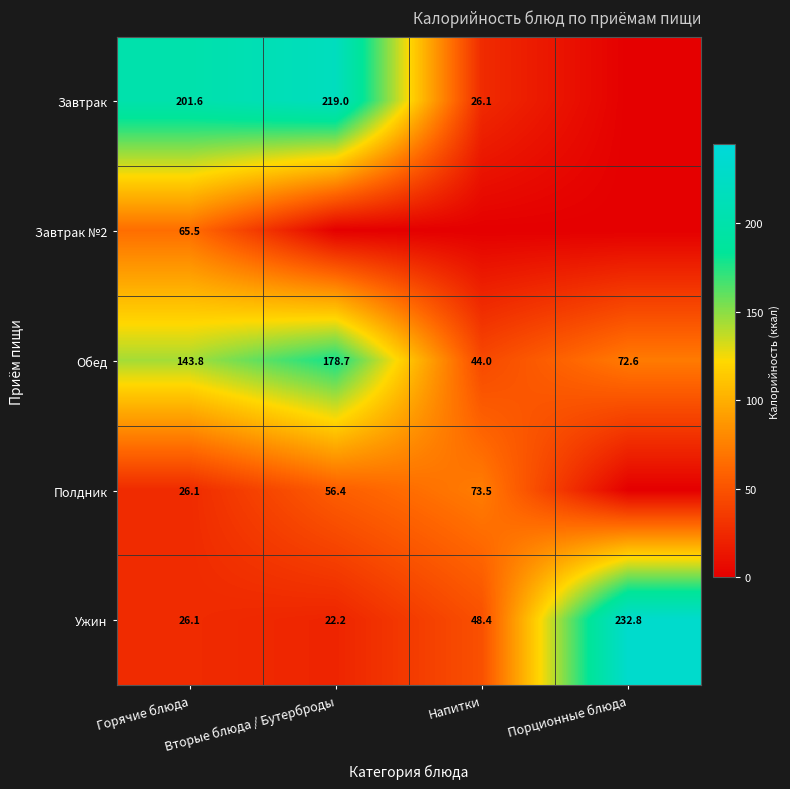

At how many categories does at least one series exceed 102?

3